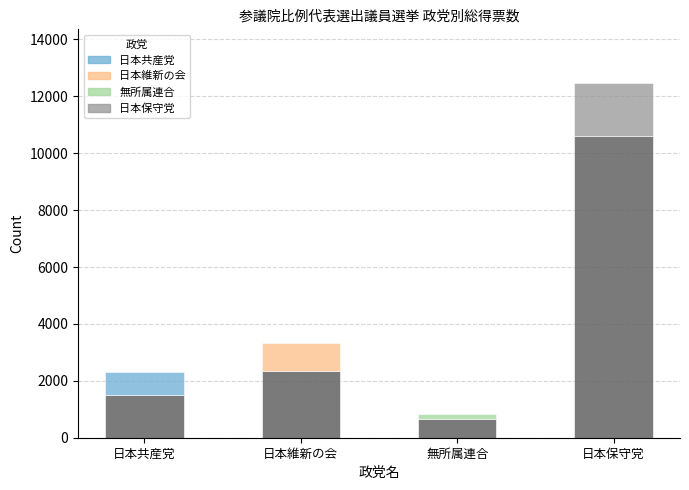

Where does the 日本共産党 series first go above 17?

1